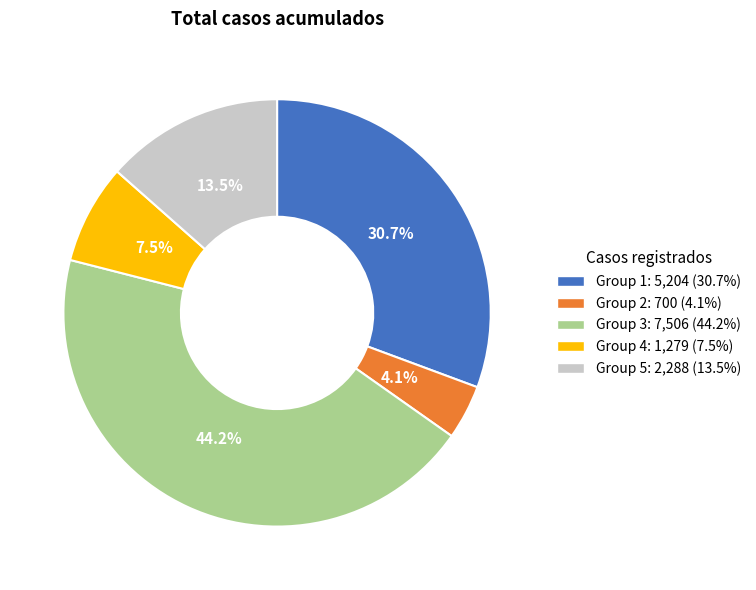

Does any single category account for the majority?

No